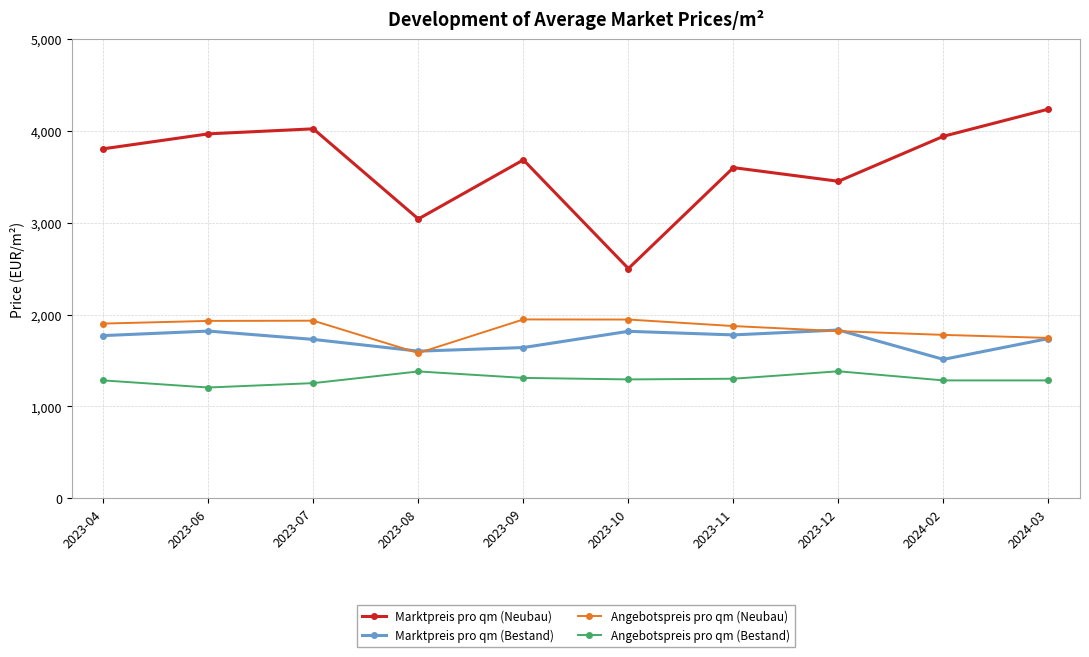

What is the average value of the Marktpreis pro qm (Bestand) series?

1723.9